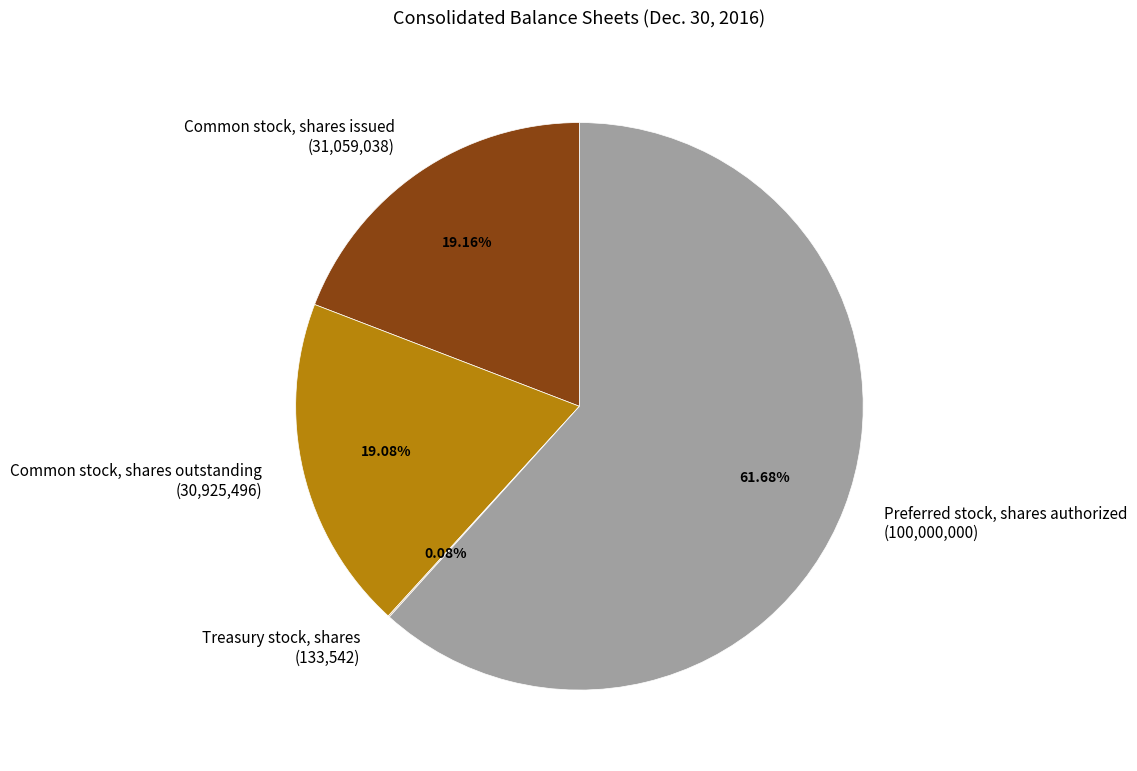

What is the ratio of the value at Preferred stock, shares authorized (100,000,000) to the value at Common stock, shares issued (31,059,038)?

3.2